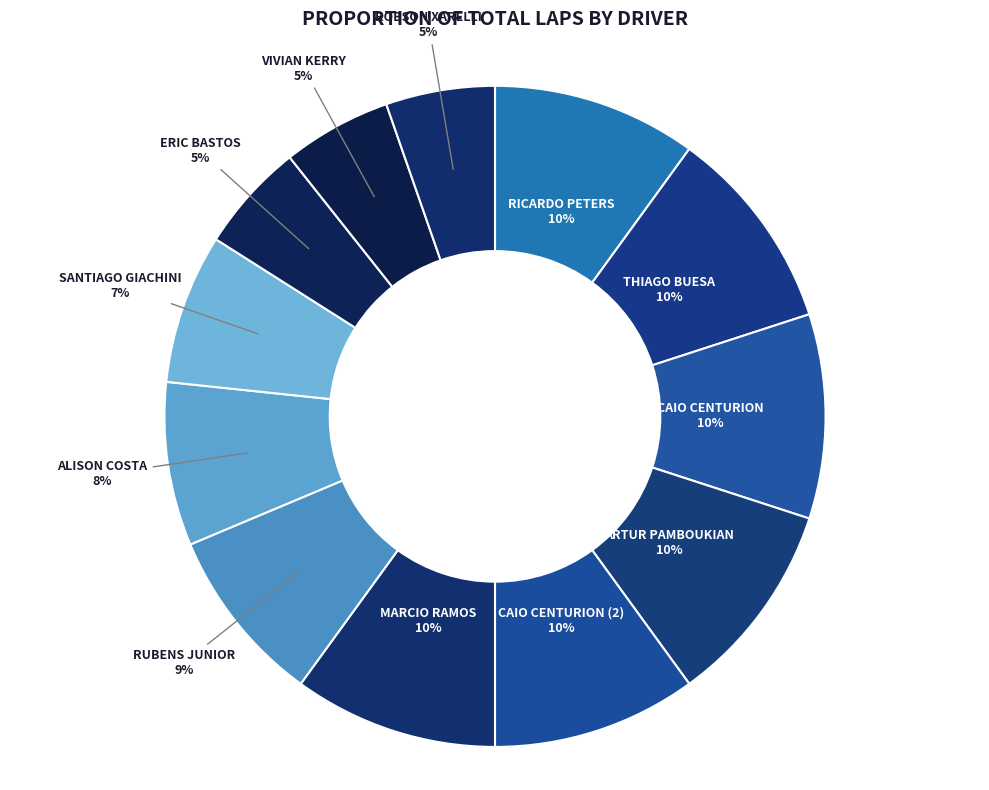

Do THIAGO BUESA and ROBSON XARELLI together represent more than half of the pie?

No